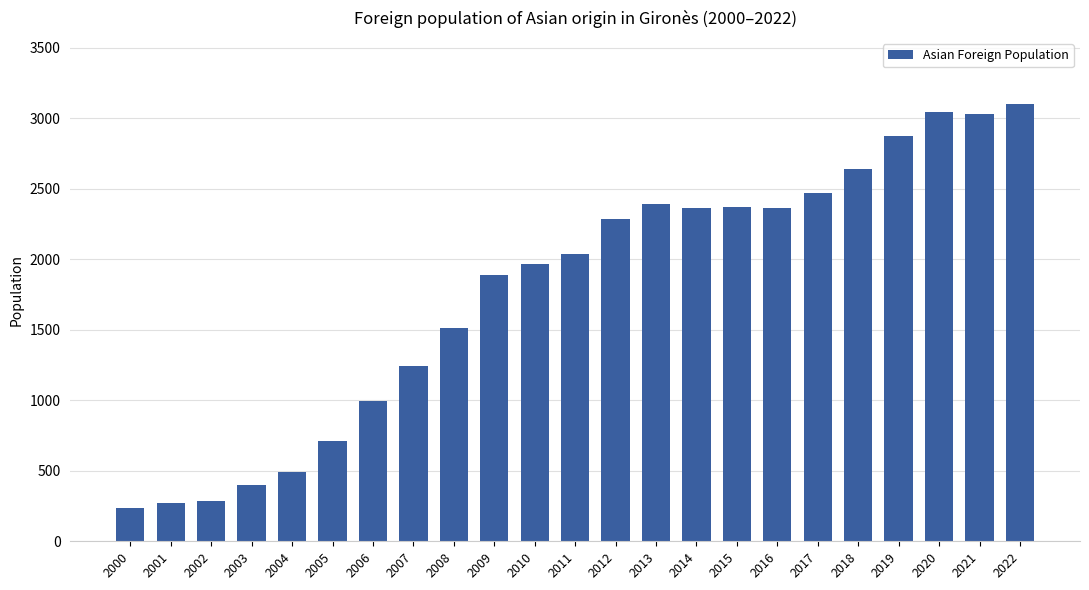

Between 2009 and 2006, which is larger?

2009